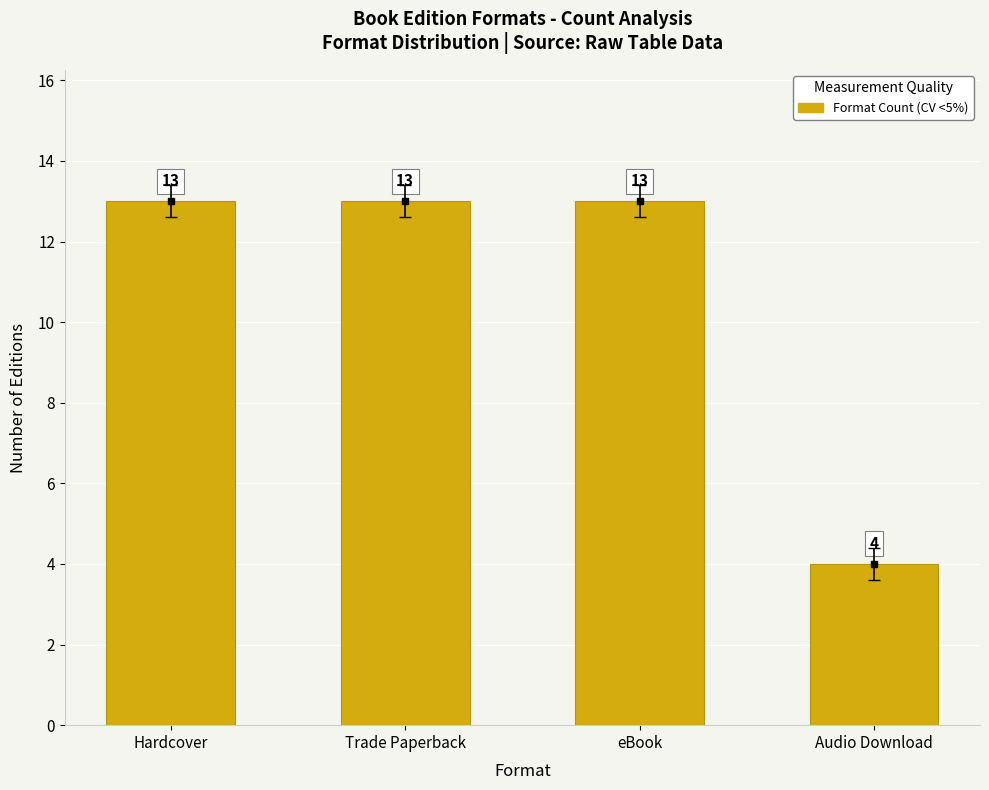

What is the difference between the values at Trade Paperback and Audio Download?

9